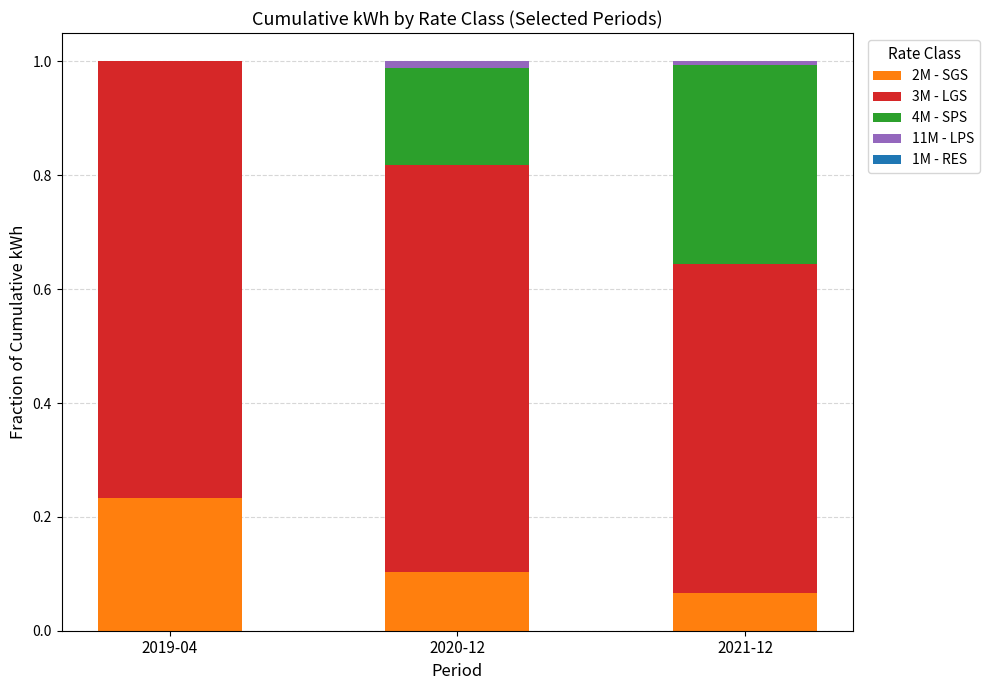

What is the total value across all series at 2019-04?

1.0